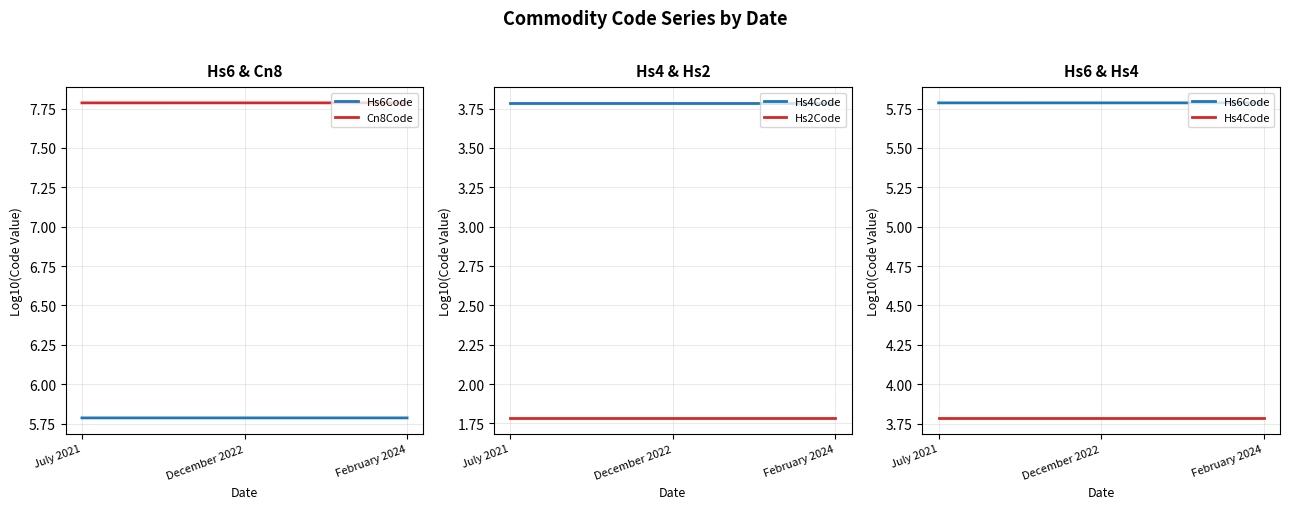

What is the minimum value for Hs2Code?

1.8